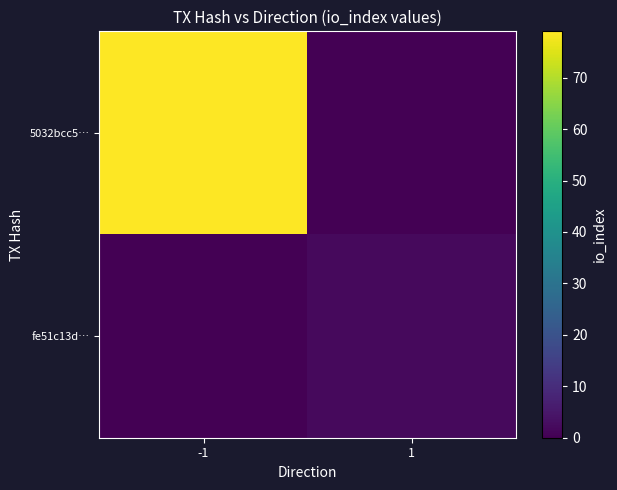

Reading left to right, transcribe all the data shown in this chart.

5032bcc5…: -1=79	1=0
fe51c13d…: -1=0	1=2